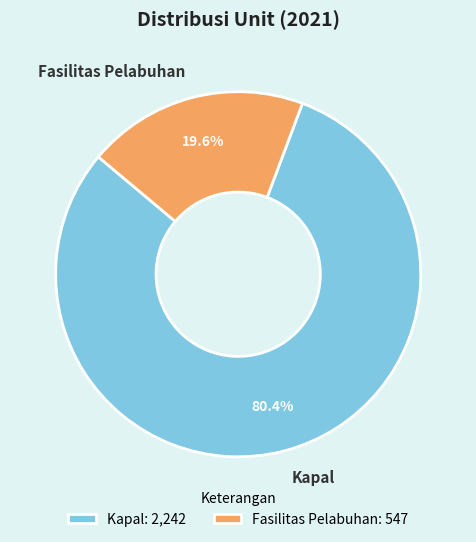

What portion of the pie excludes Kapal?

19.6%